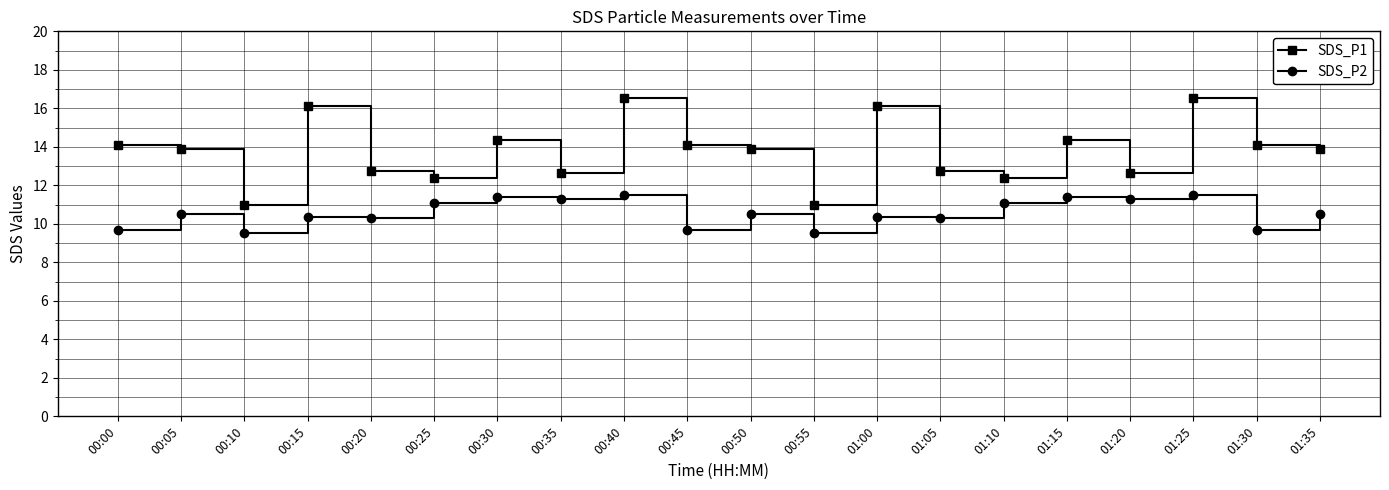

What is the smallest value displayed?

9.5